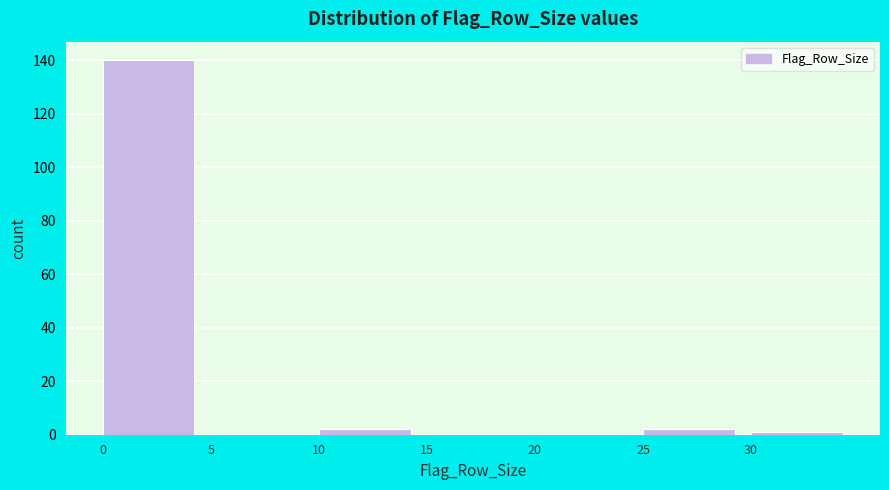

Reading left to right, list every bar in this chart as the range it spans on the x-axis followed by its height. The values are not printed on the chart, so give them approximately, as read against the axis.

0 to 5: 140
5 to 10: 0
10 to 15: 2
15 to 20: 0
20 to 25: 0
25 to 30: 2
30 to 35: under 2